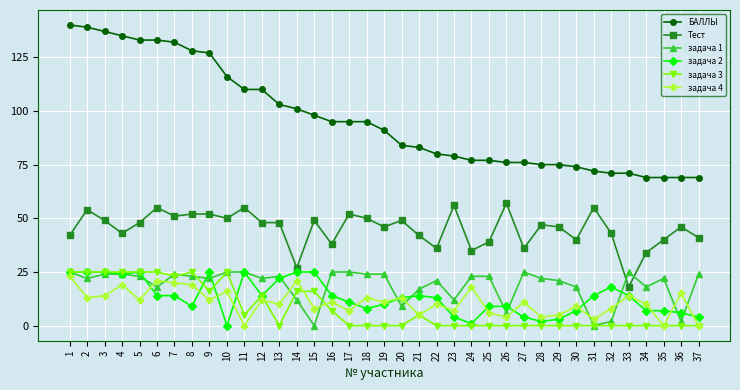

Where does the задача 2 series first go above 13?

1